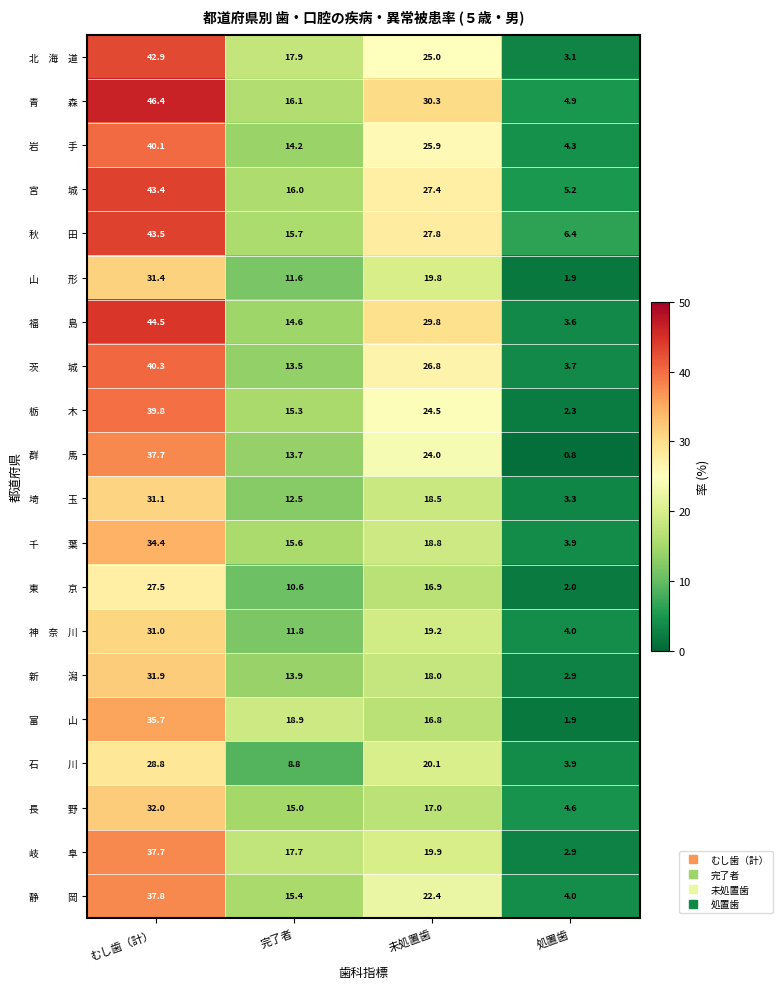

At which category is the sum across all series the highest?

むし歯（計）